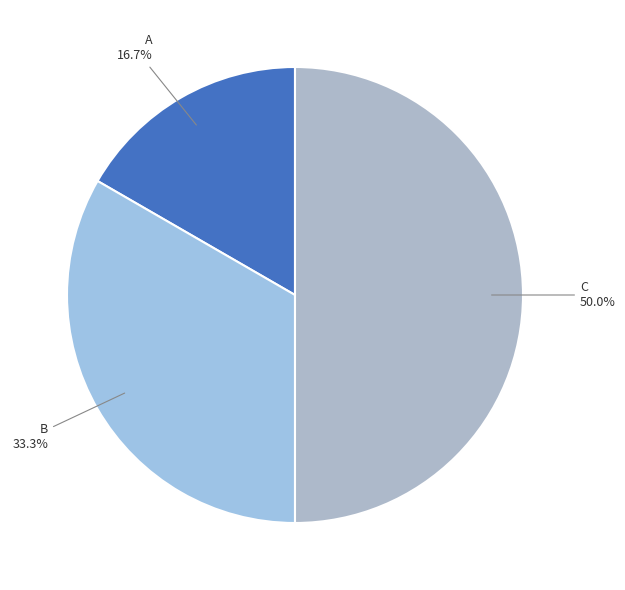

To the nearest percent, what is the difference between the B and A slice percentages?

17%